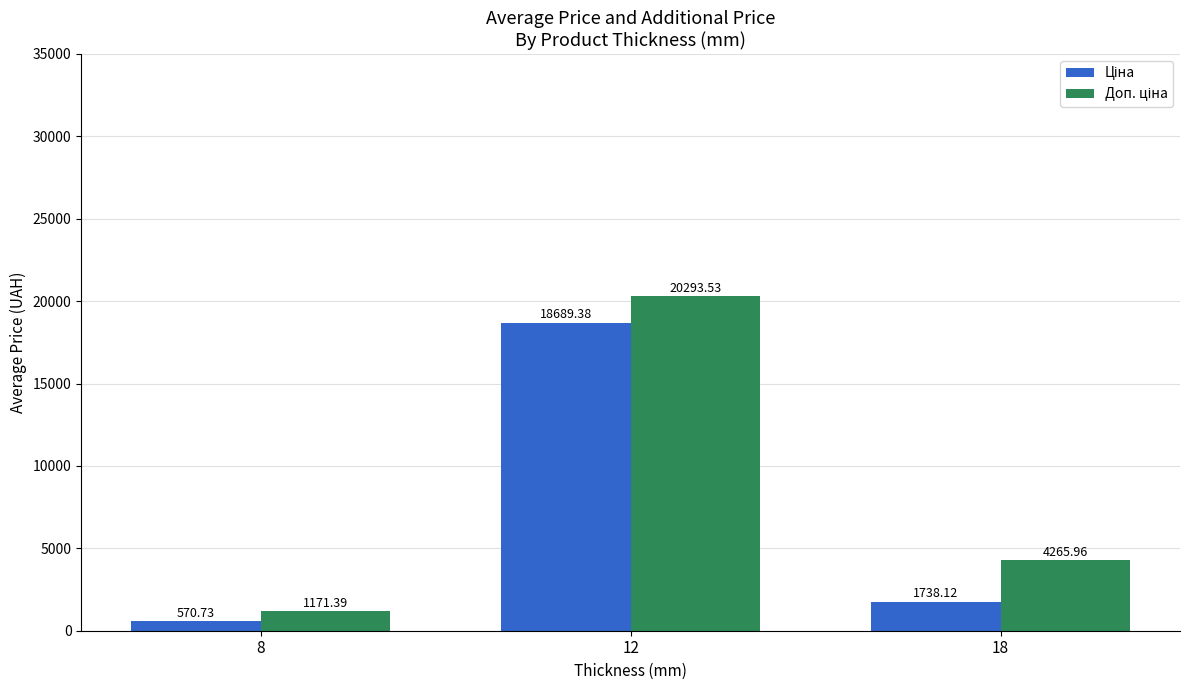

What is the difference between the highest and lowest values at 18?

2527.8